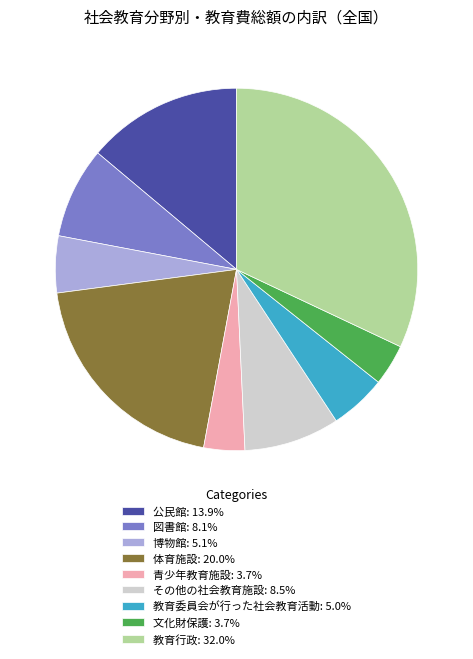

What is the ratio of the value at 図書館 to the value at その他の社会教育施設?

1.0